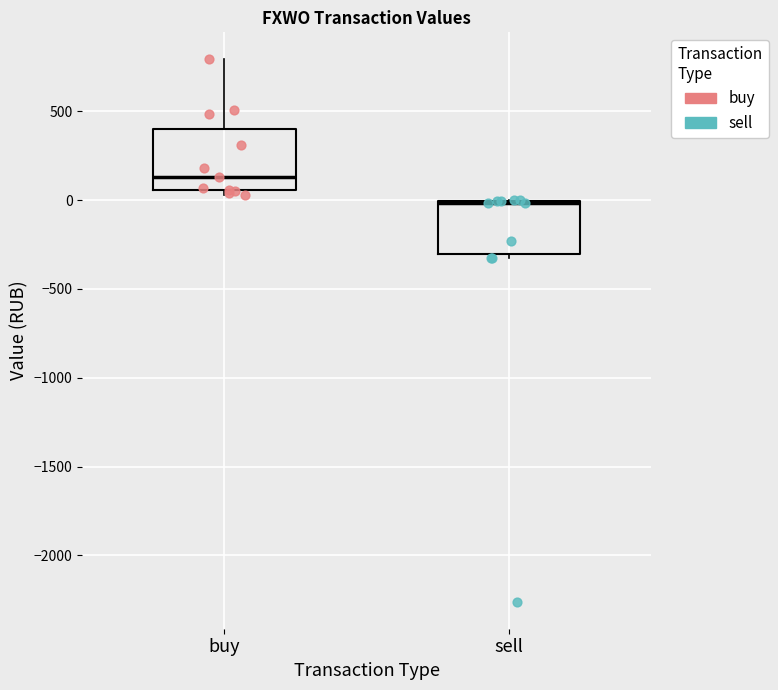

Which box has the lowest median line?

sell